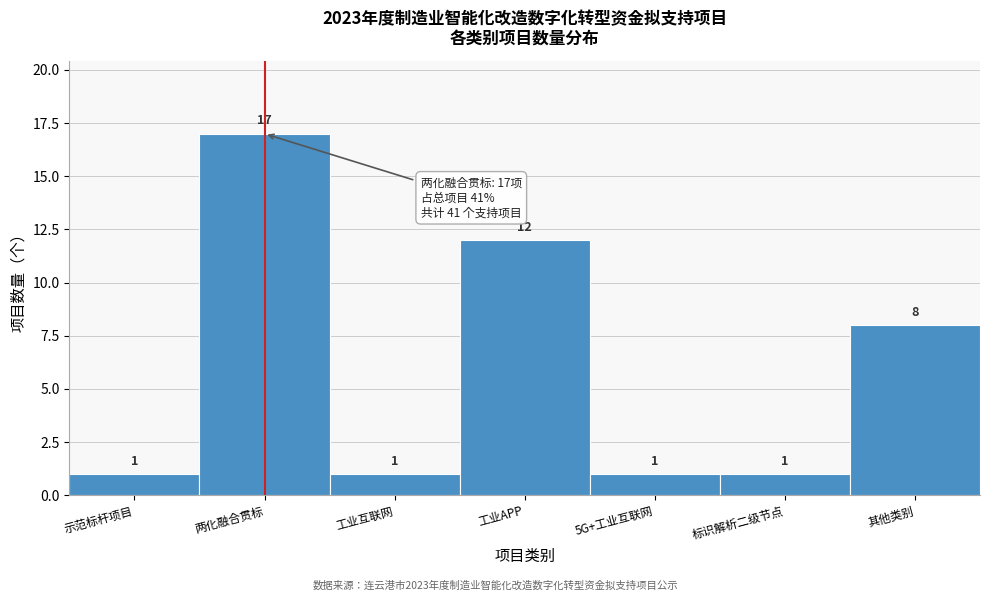

Reading right to left, list all the values displayed in this chart.

其他类别=8	标识解析二级节点=1	5G+工业互联网=1	工业APP=12	工业互联网=1	两化融合贯标=17	示范标杆项目=1